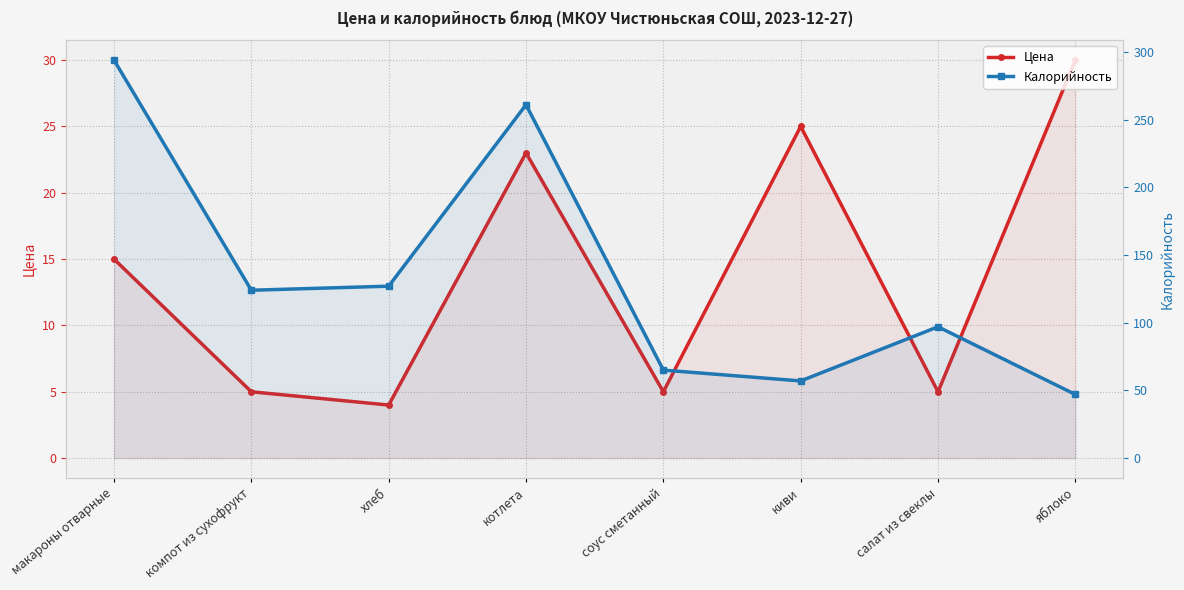

Where is the first local maximum for Цена?

котлета